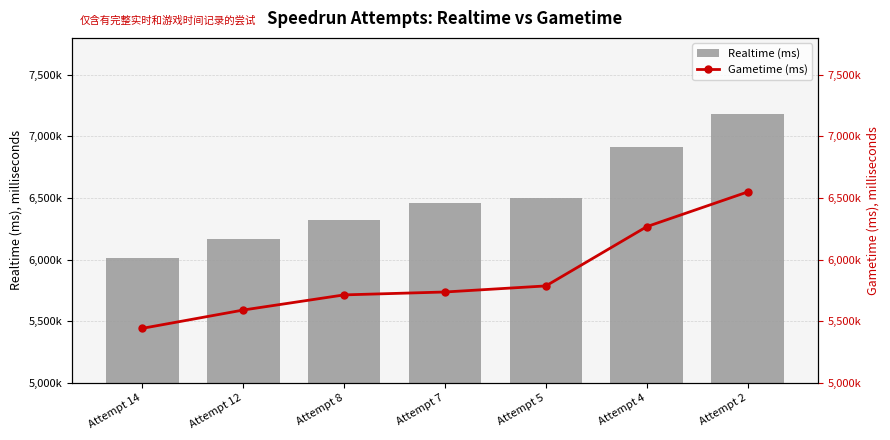

The Gametime (ms) series shows 9809344 at Attempt 12. True or false?

False